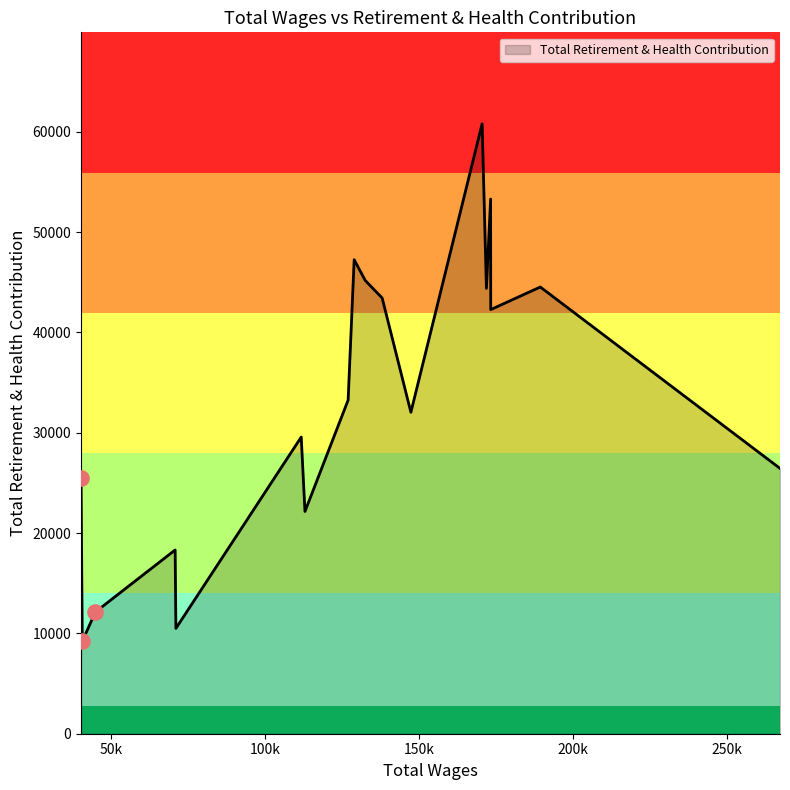

What is the greatest value displayed?

60802